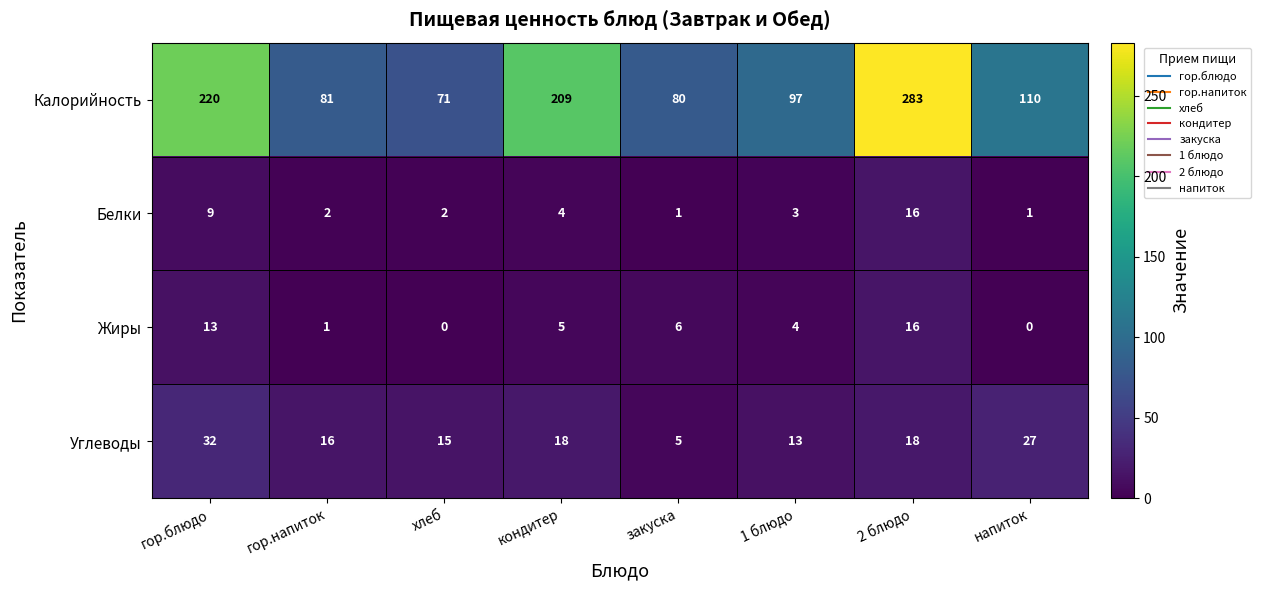

How many data points does each series have?

8